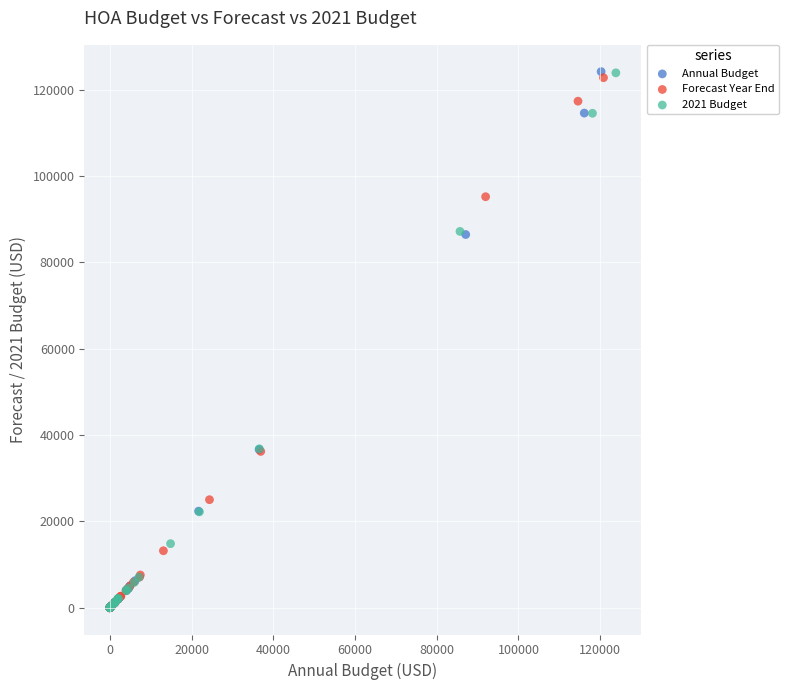

Which series has the largest Y range (max minus min)?

Annual Budget